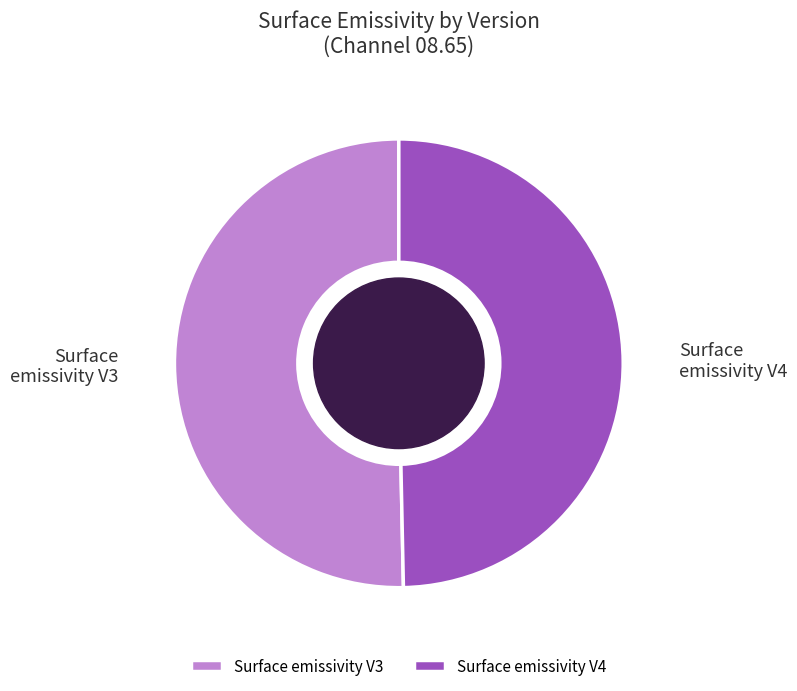

Is it true that Surface emissivity V3 is 59% of the pie?

False